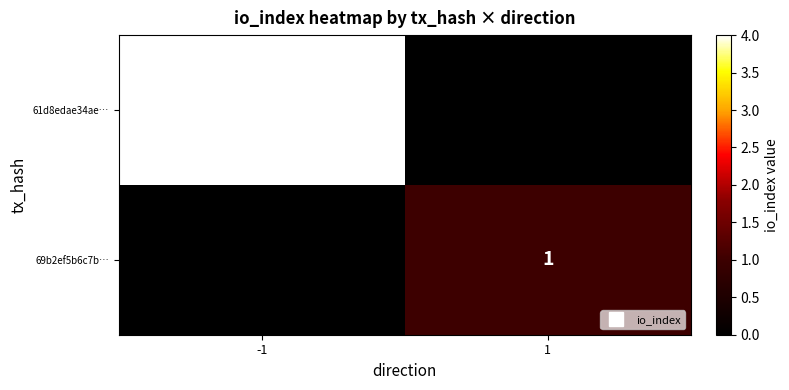

What is the difference between the maximum and minimum values in the 69b2ef5b6c7b… series?

1